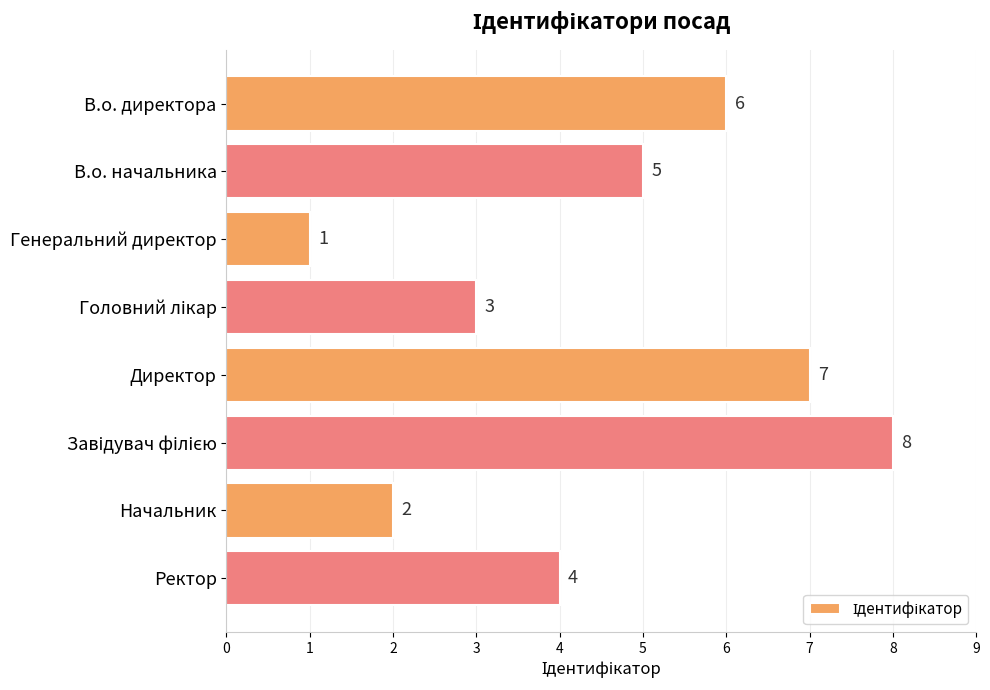

Which has a higher value, Начальник or В.о. начальника?

В.о. начальника